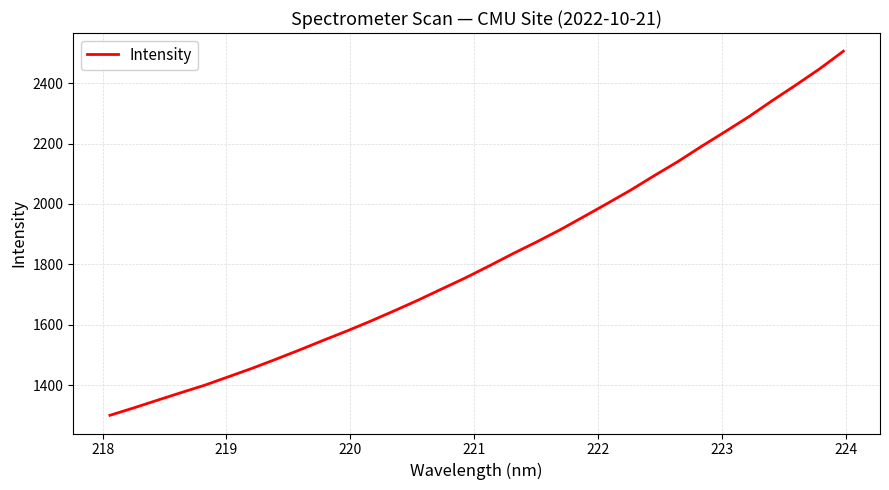

What is the maximum value shown in the chart?

2505.5